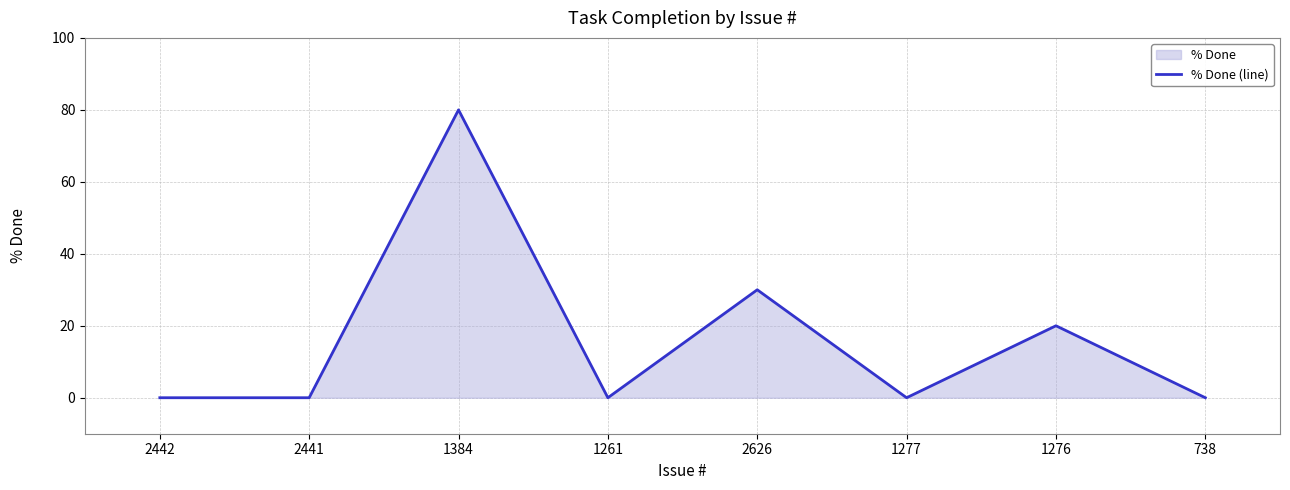

Which label corresponds to the largest value in the chart?

1384